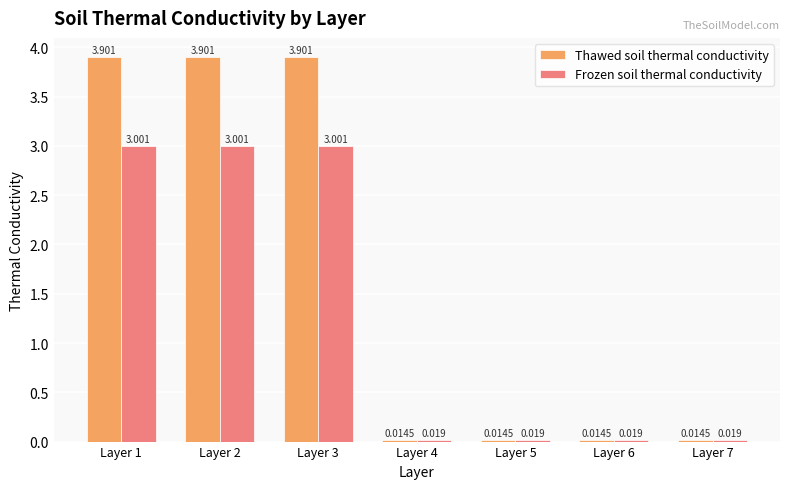

Which series has the widest spread of values?

Thawed soil thermal conductivity